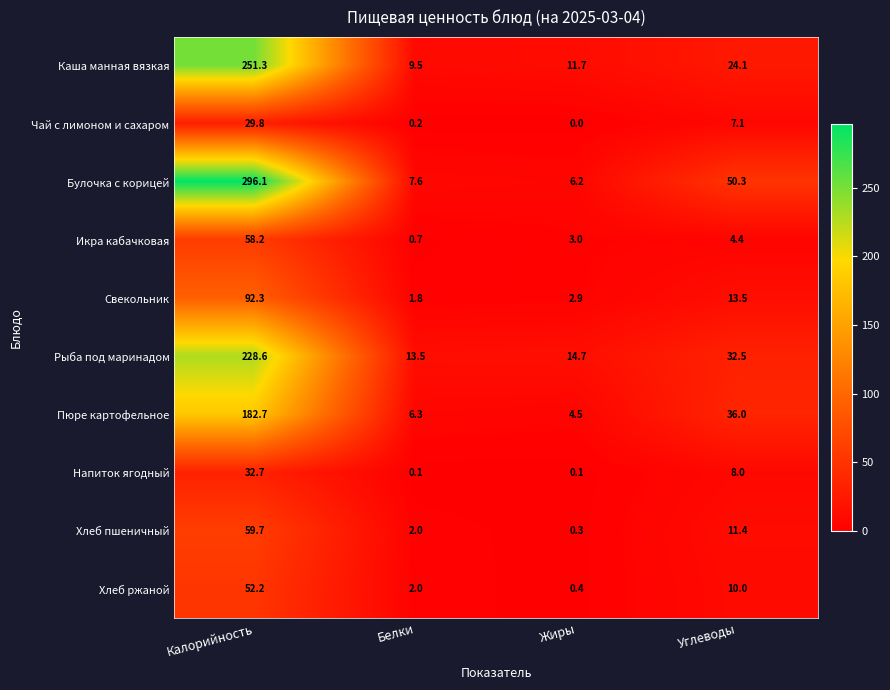

How many distinct data groups are displayed?

10